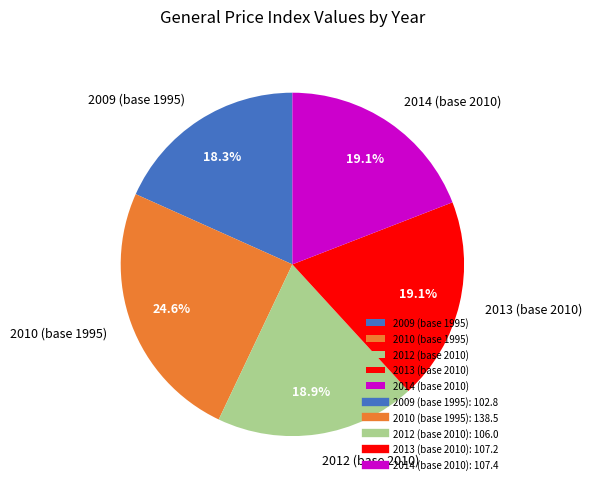

The 2014 (base 2010) slice represents 19% of the pie. True or false?

True